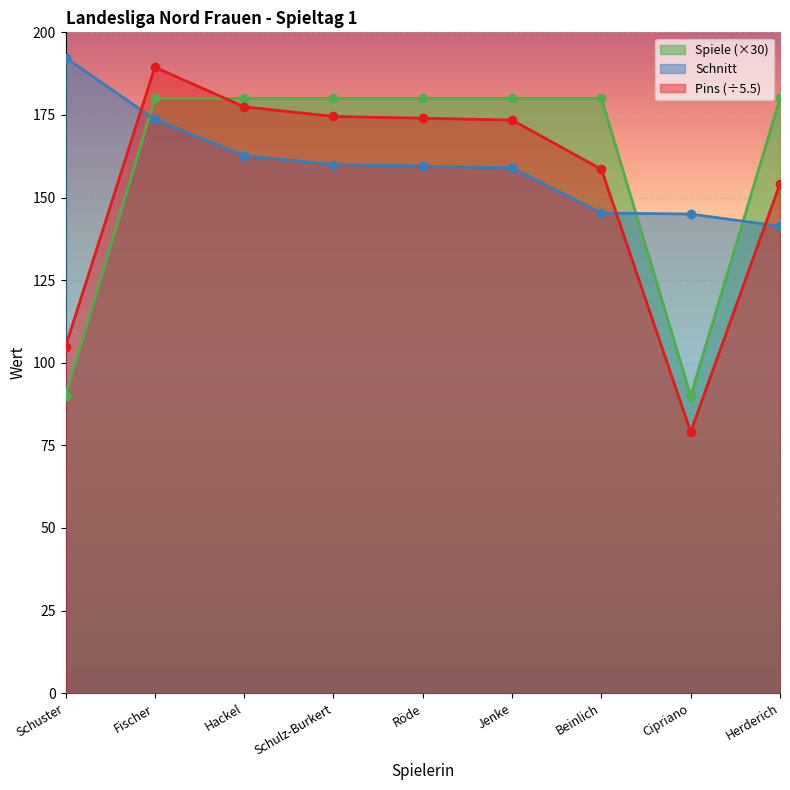

How many lines are shown in the chart?

3